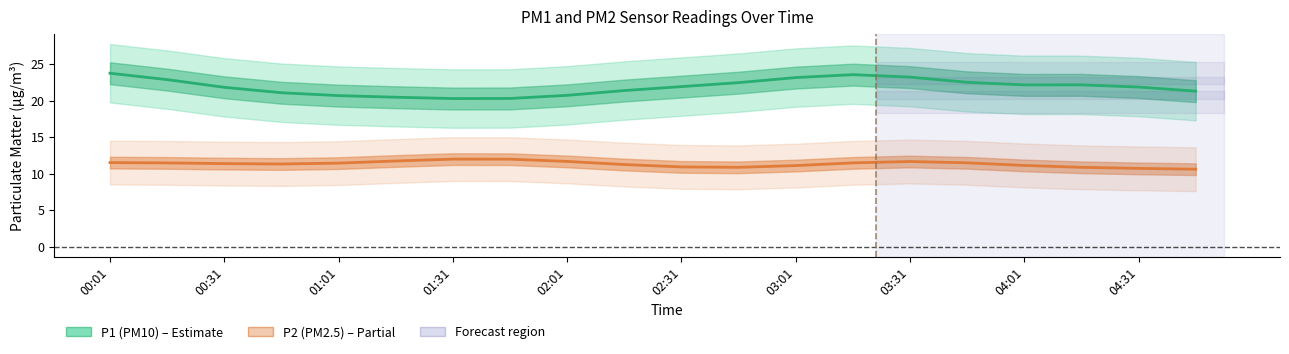

How many data points in P1 (PM10) are above 21?

15